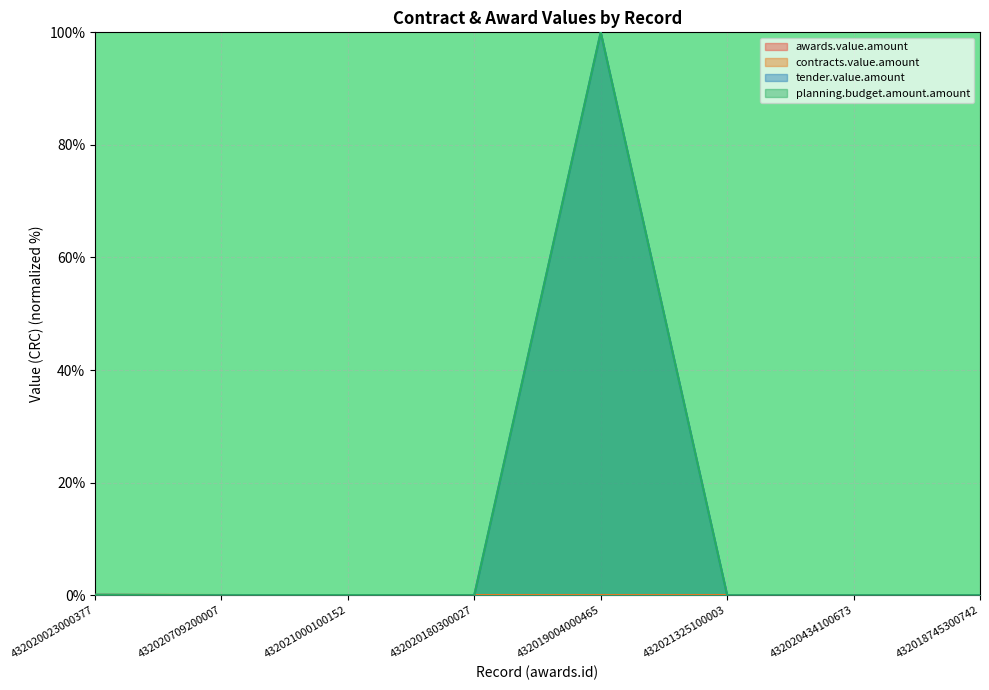

At which label does awards.value.amount reach its minimum?

432018745300742